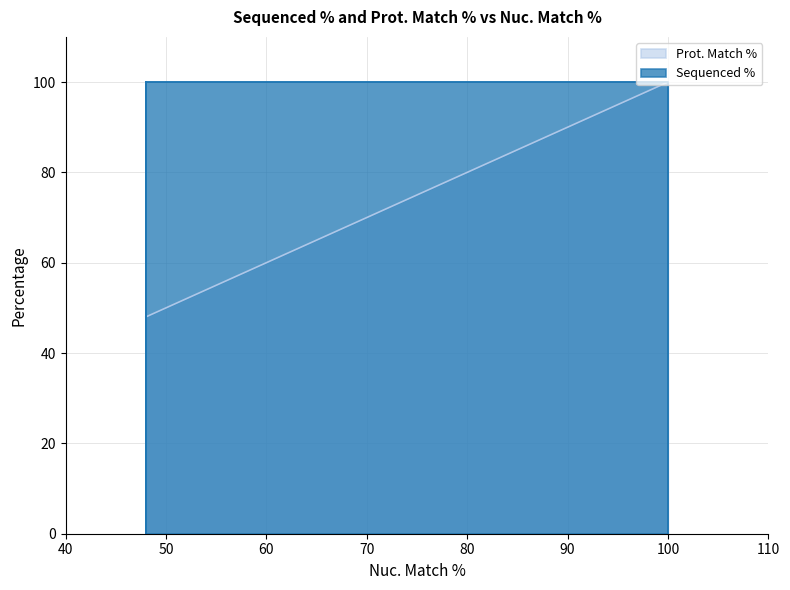

What are all the series names shown in the legend?

Sequenced %, Prot. Match %